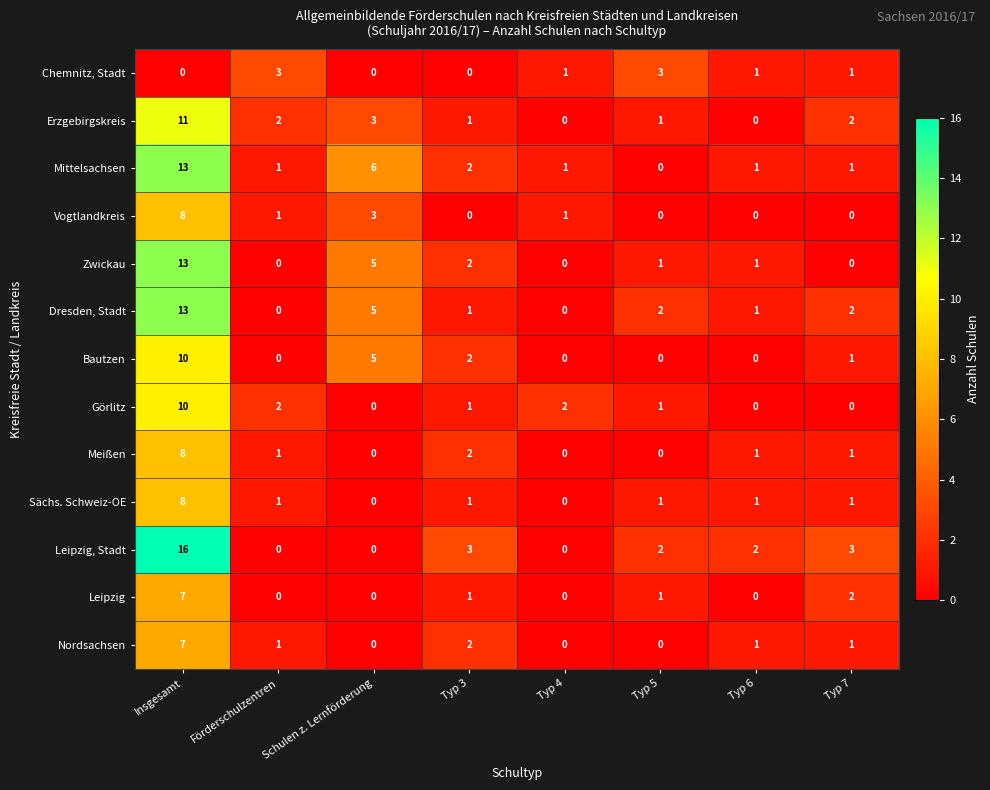

How many Görlitz values are between 0 and 2?

7